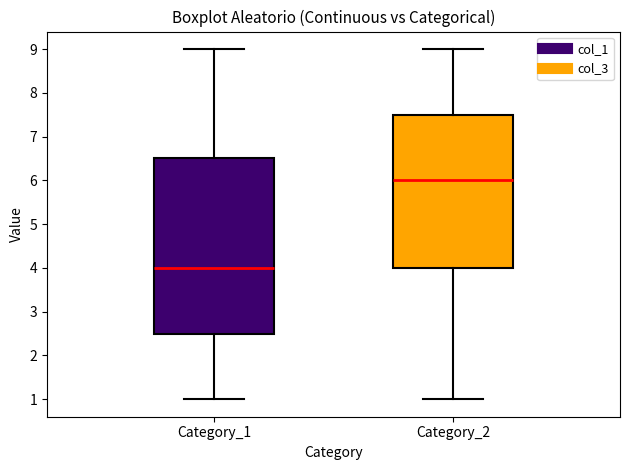

Reading left to right, read every box against the y-axis: the position of its median line, the range the box covers, and the ends of its whiskers. The values are not printed on the chart, so give them approximately, as read against the axis.

Category_1: median 4.0, box 2.5 to 6.5, whiskers 1.0 to 9.0
Category_2: median 6.0, box 4.0 to 7.5, whiskers 1.0 to 9.0